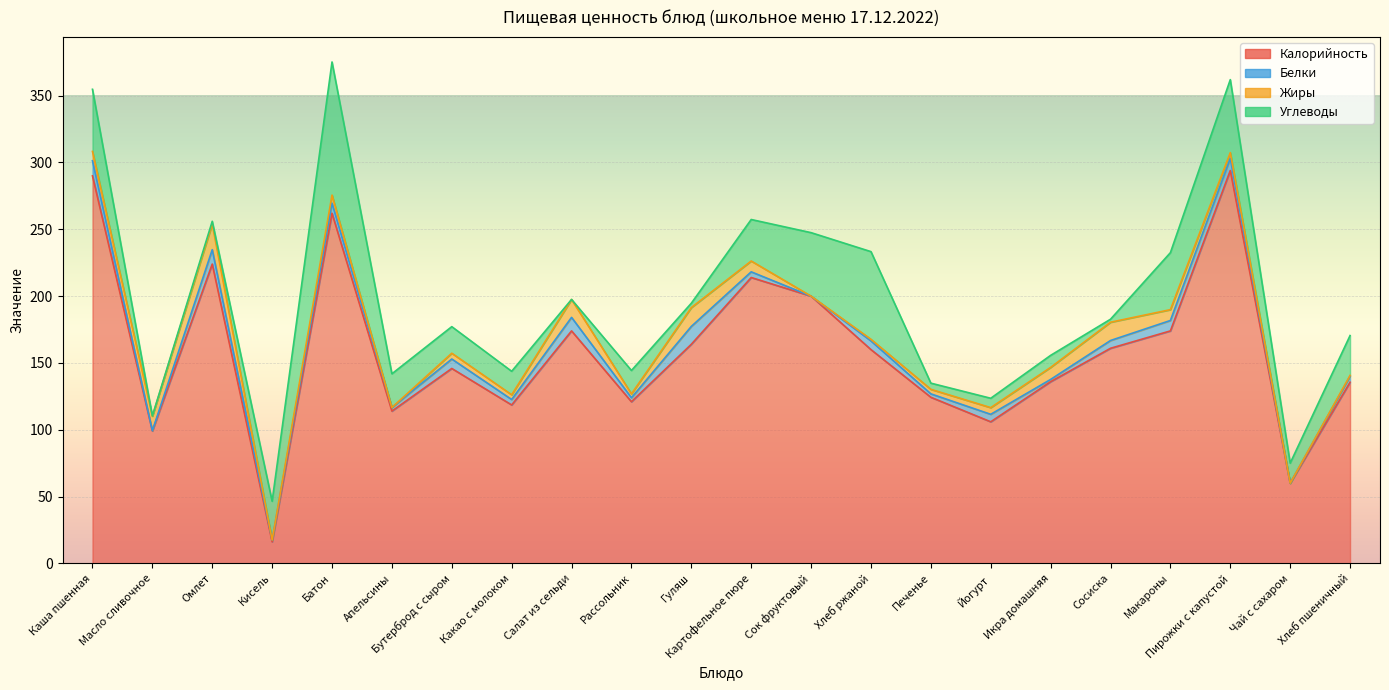

What position from the left is Пирожки с капустой?

20